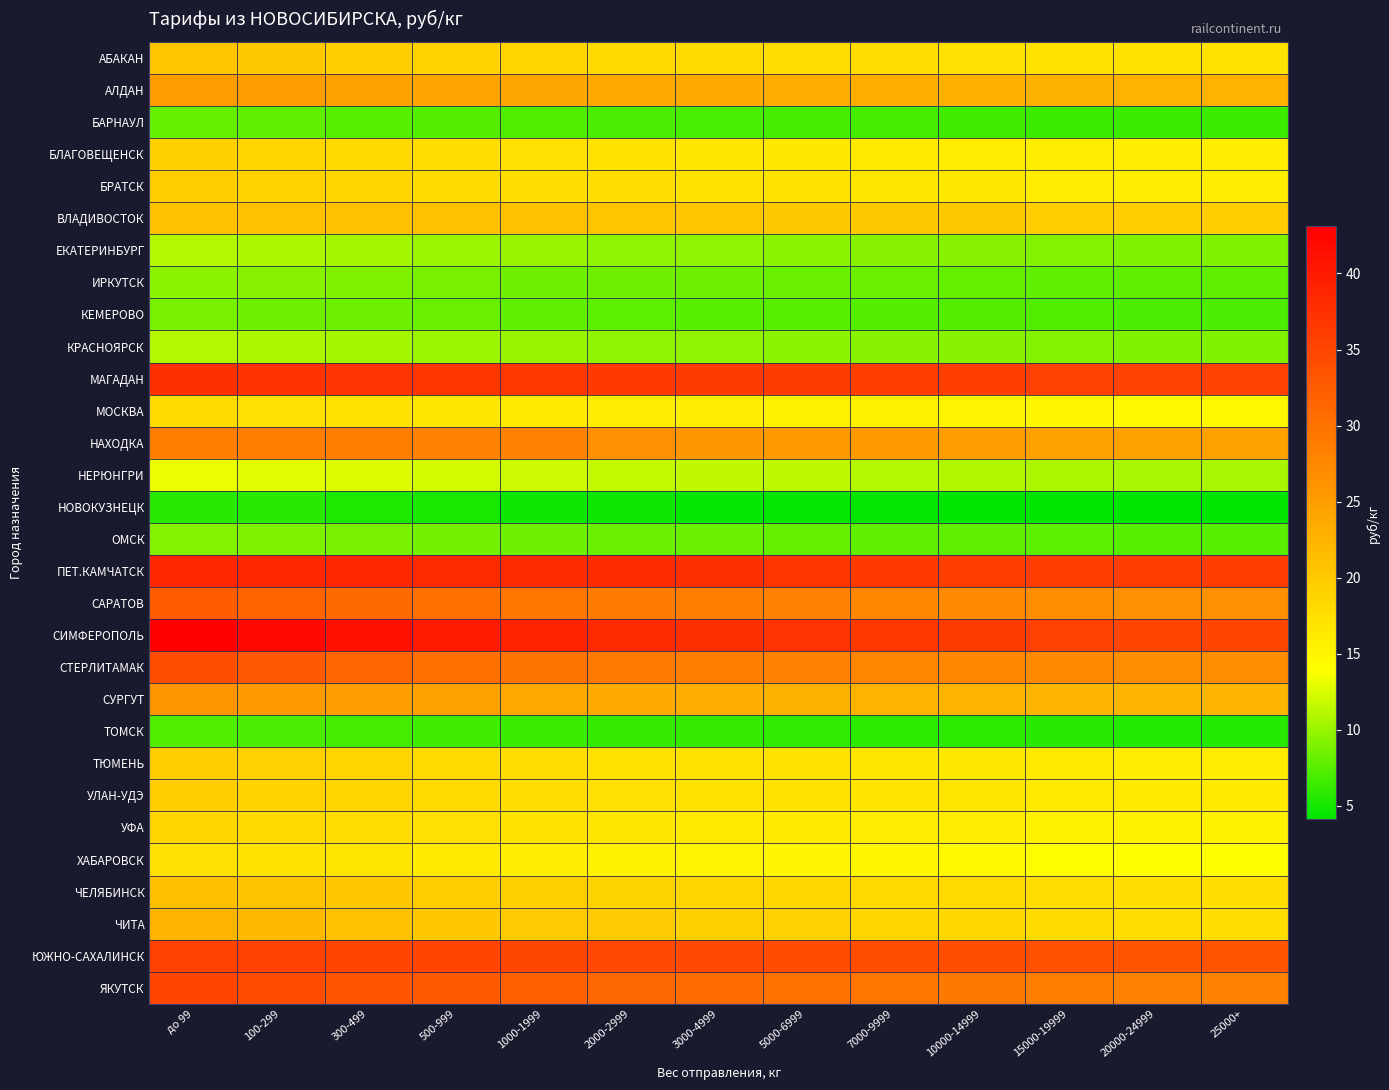

What is the greatest value displayed?

43.1